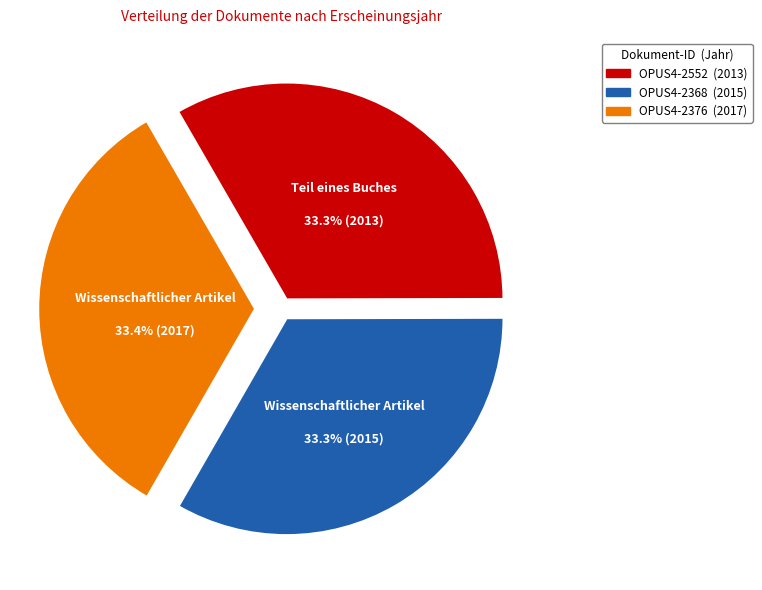

To the nearest percent, what portion does OPUS4-2368 represent?

33%